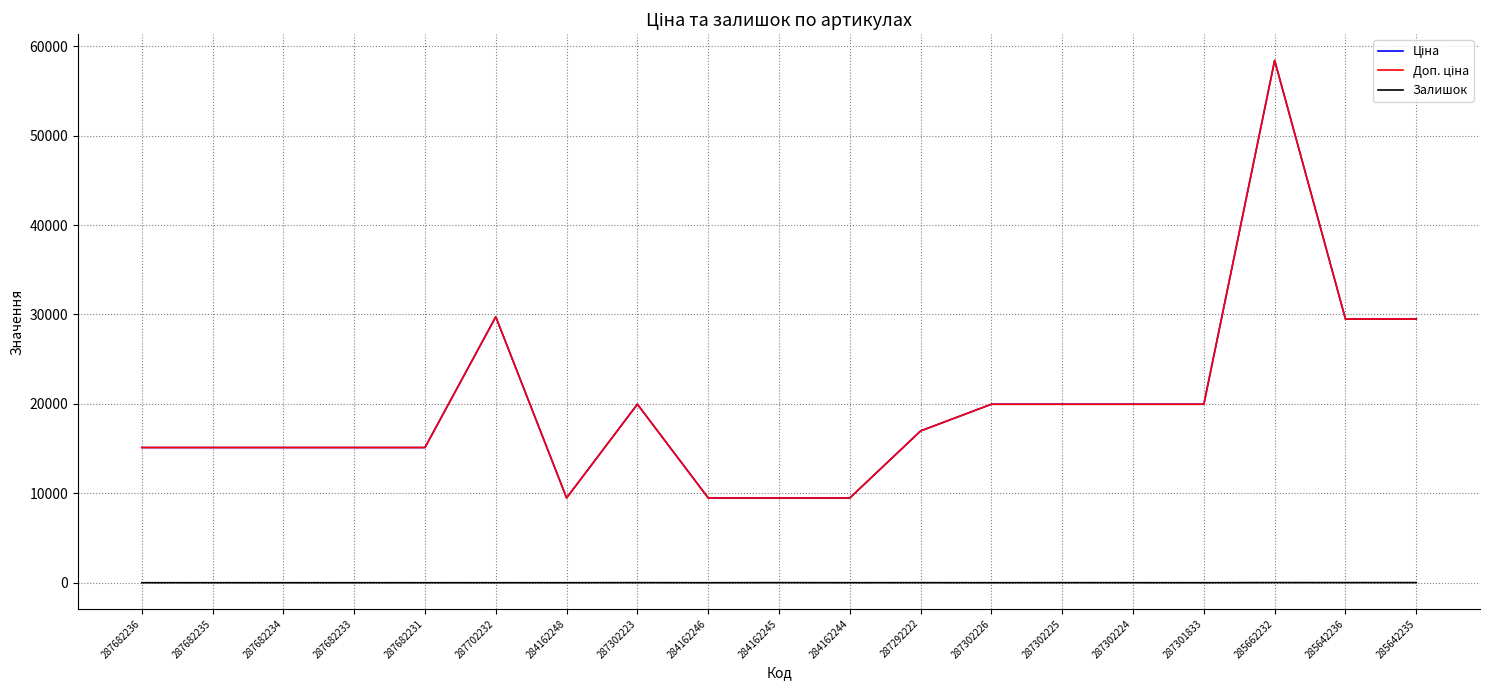

Does the chart display data point markers on the line(s)?

No